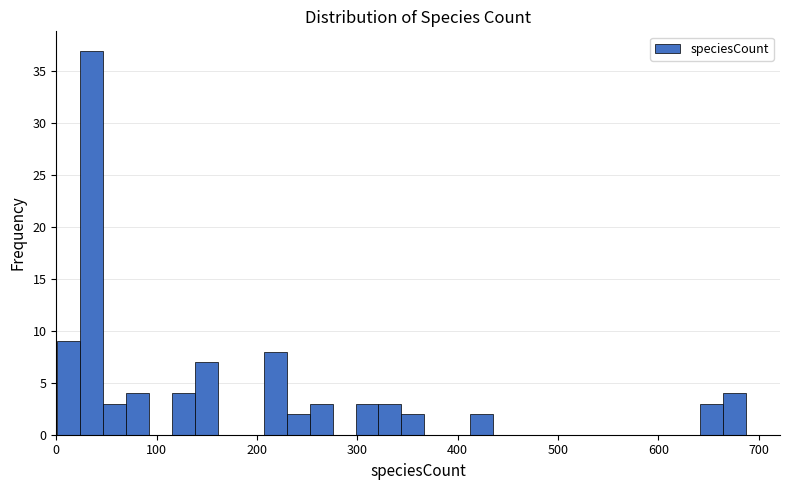

Read against the x-axis, roughly where is the centre of the tallest bar?

40